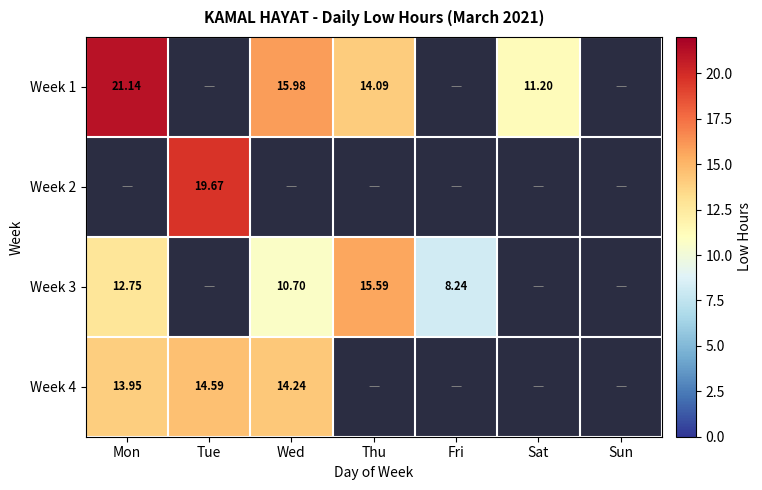

Is the value of Week 1 at Sat greater than the value of Week 2 at Tue?

No